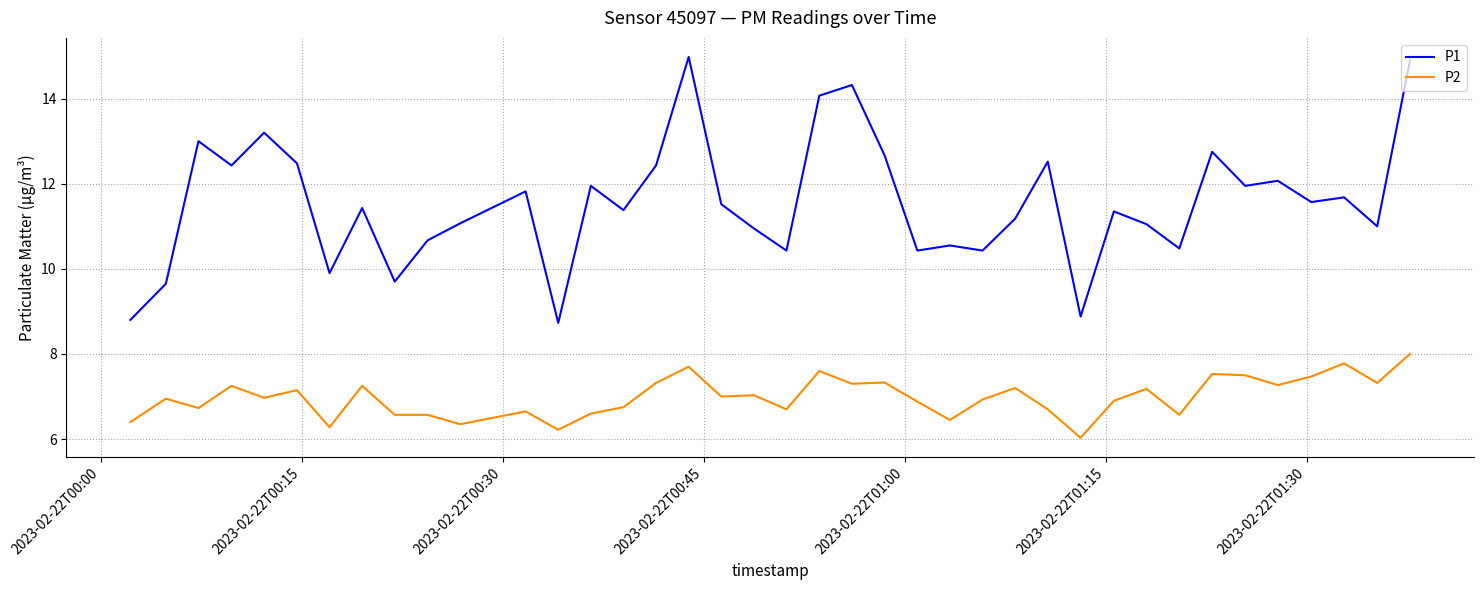

Which series has the largest range (max minus min)?

P1